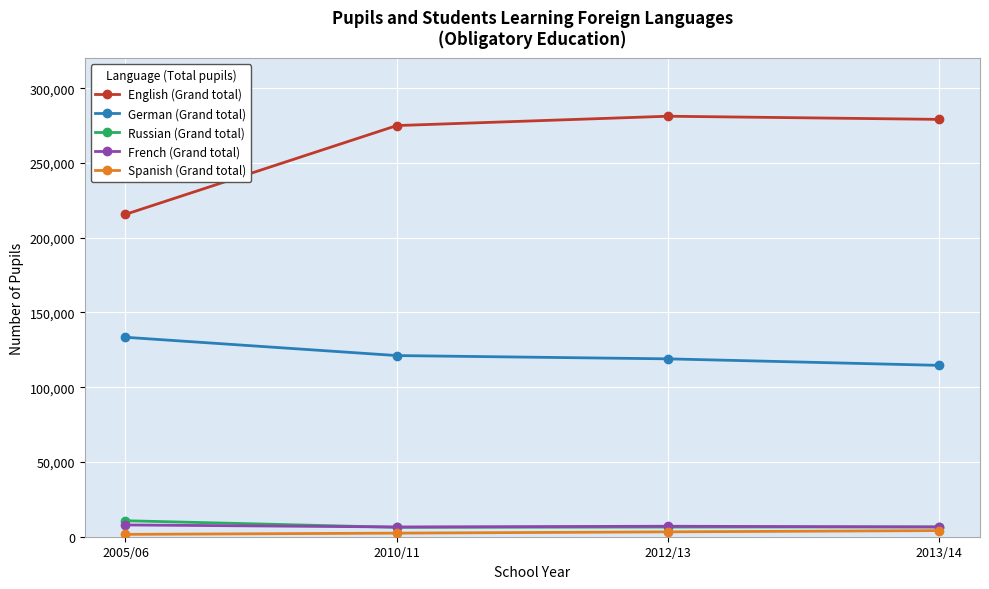

What position from the right is 2012/13?

2